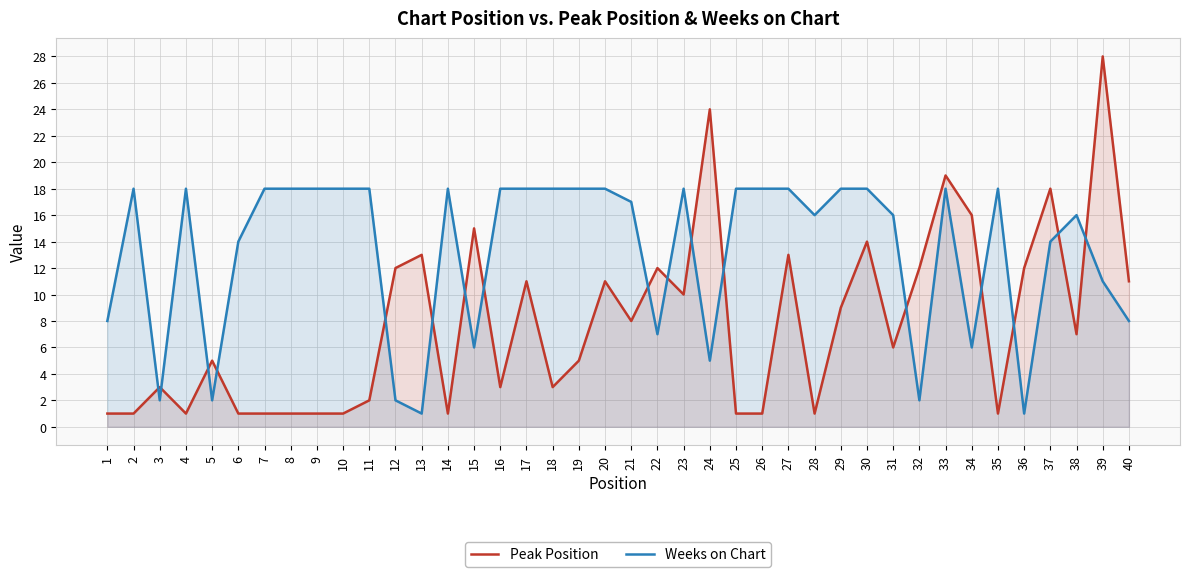

True or false: Peak Position has a value of 21 at 12.

False